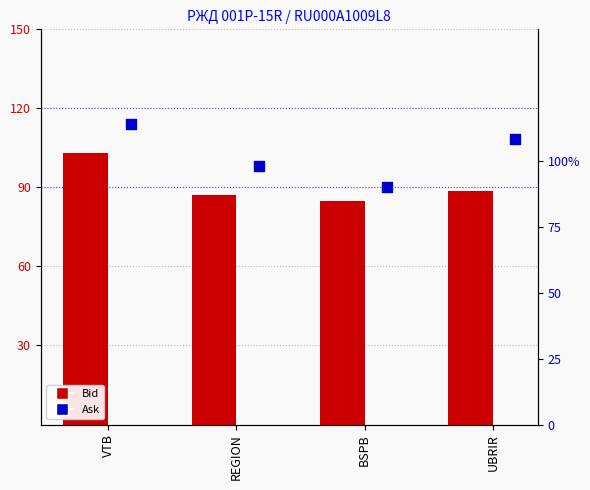

What are all the series names shown in the legend?

Bid, Ask